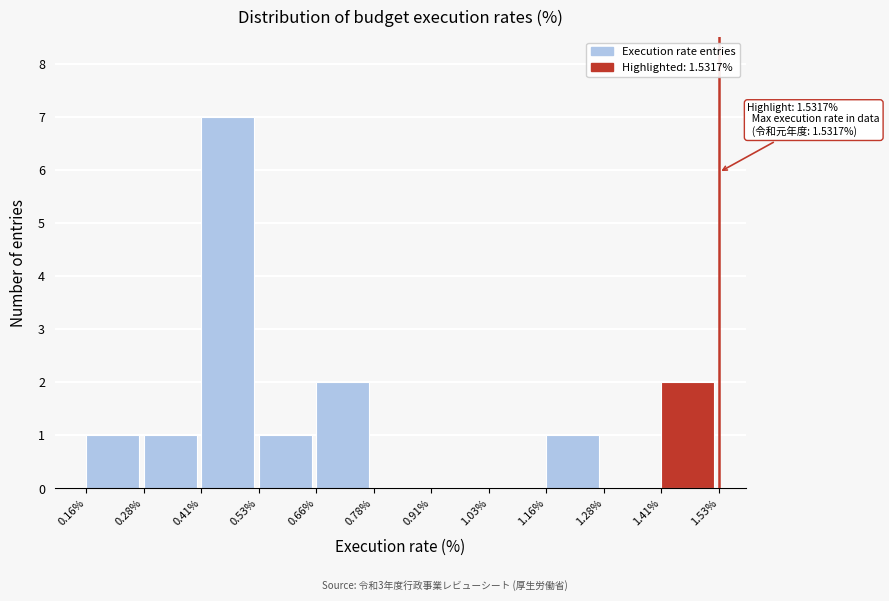

Which range on the x-axis has the tallest bar?

0.41% to 0.53%